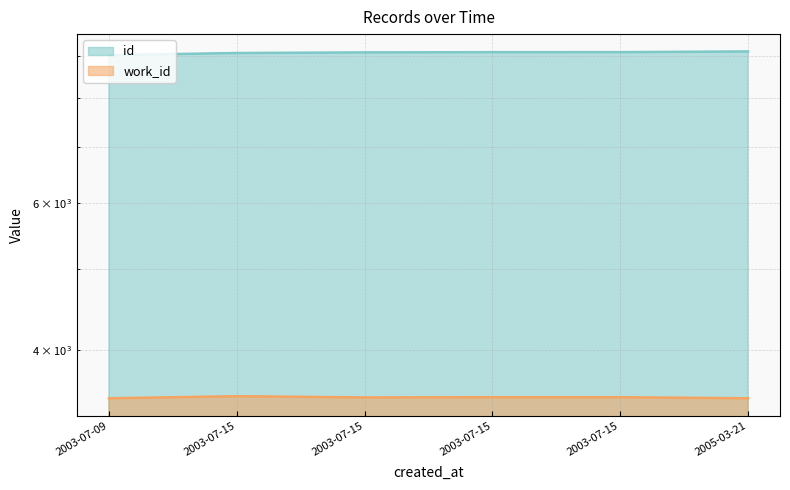

True or false: work_id and id cross at least once.

False